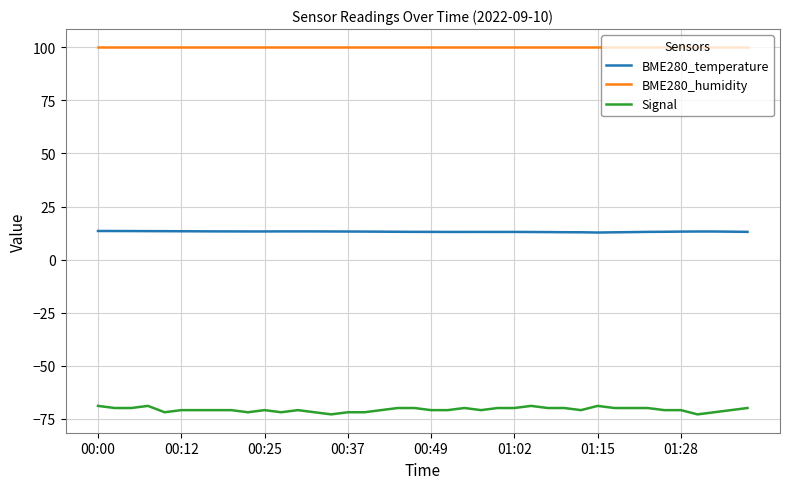

What is the sum of all BME280_humidity values?

4000.0